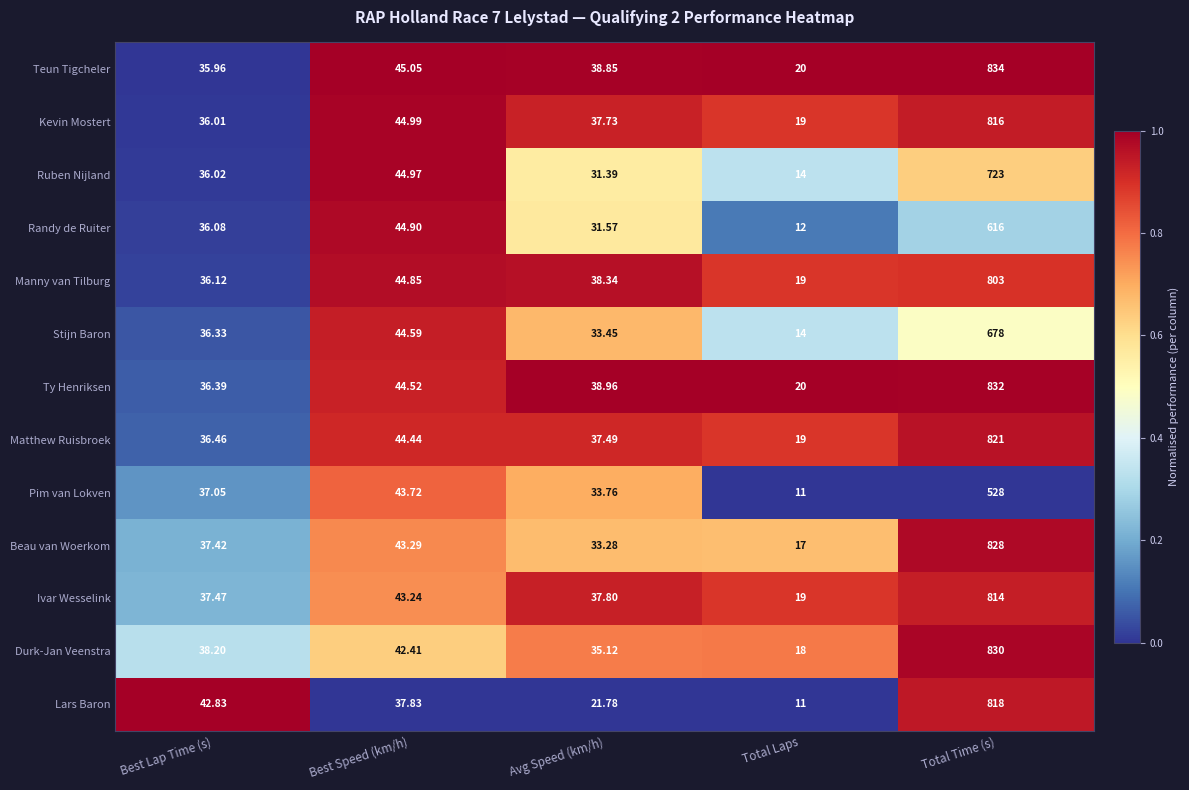

Is the value of Randy de Ruiter at Avg Speed (km/h) greater than the value of Pim van Lokven at Avg Speed (km/h)?

No